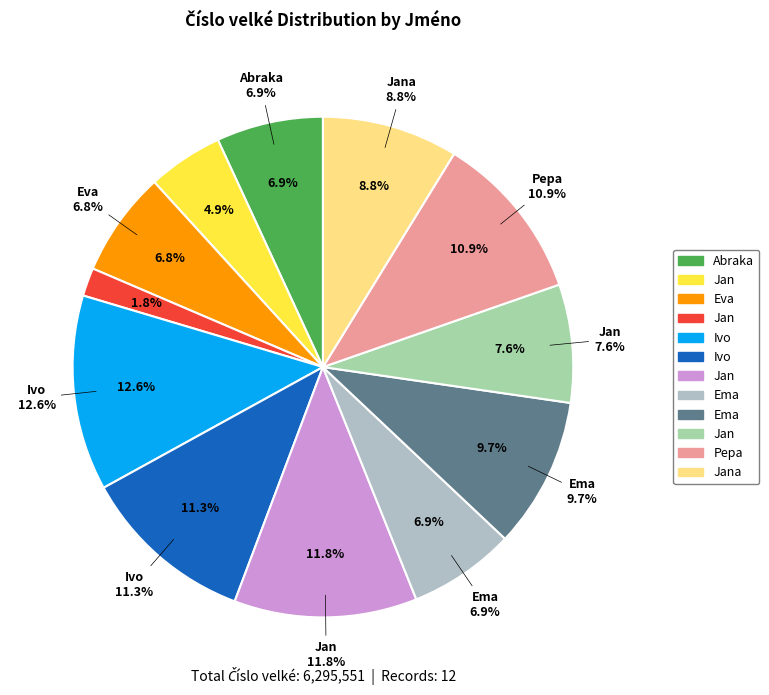

What is the smallest slice in the pie chart?

Jan